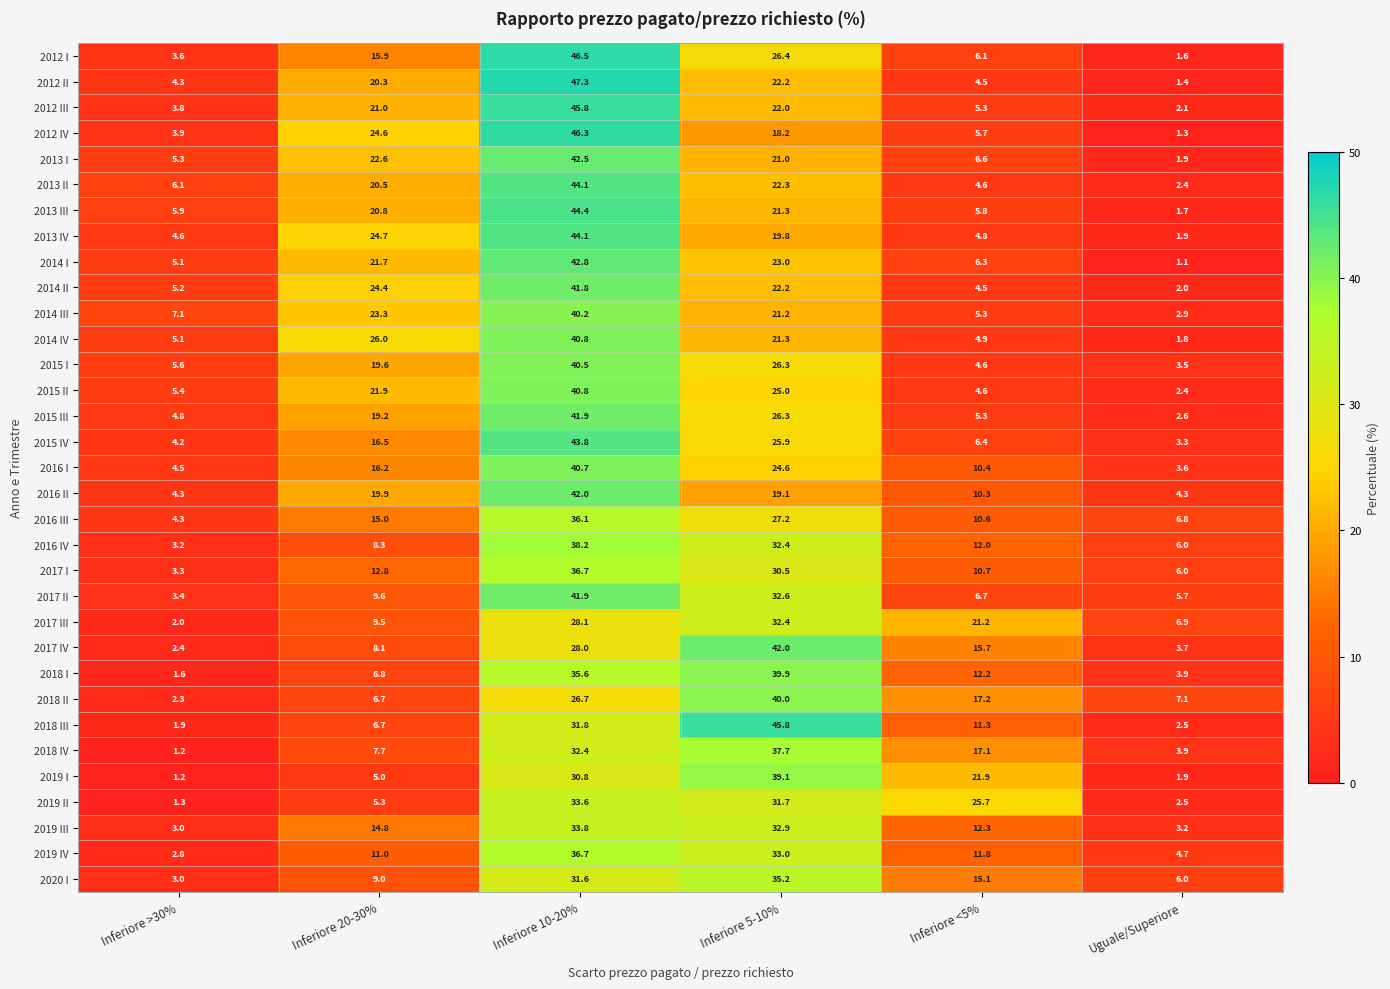

List the labels in order of 2012 III value, smallest first.

Uguale/Superiore, Inferiore >30%, Inferiore <5%, Inferiore 20-30%, Inferiore 5-10%, Inferiore 10-20%